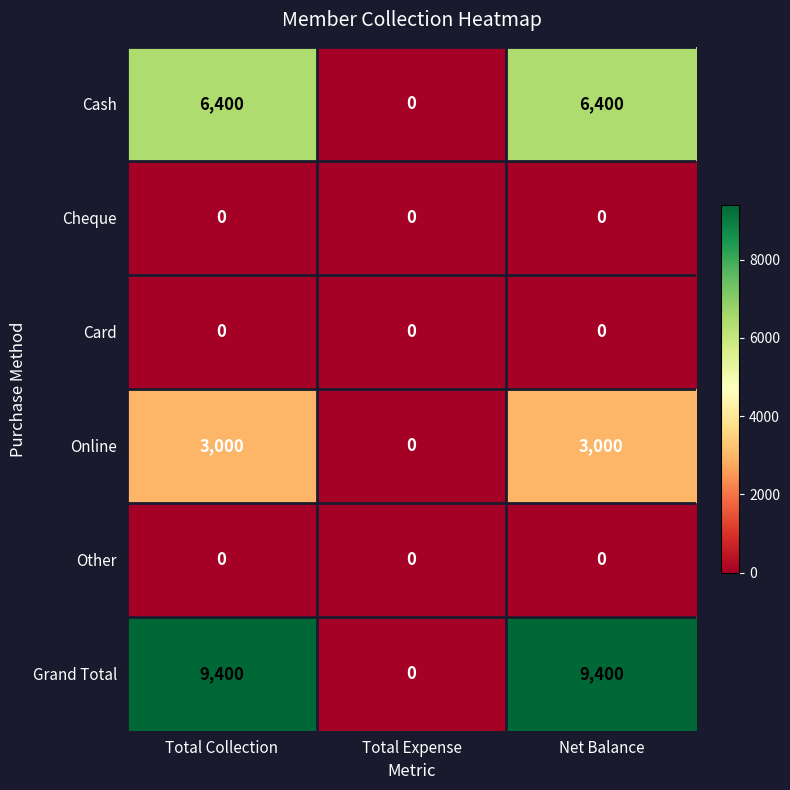

Reading left to right, list all the values displayed in this chart.

Cash: Total Collection=6400	Total Expense=0	Net Balance=6400
Cheque: Total Collection=0	Total Expense=0	Net Balance=0
Card: Total Collection=0	Total Expense=0	Net Balance=0
Online: Total Collection=3000	Total Expense=0	Net Balance=3000
Other: Total Collection=0	Total Expense=0	Net Balance=0
Grand Total: Total Collection=9400	Total Expense=0	Net Balance=9400